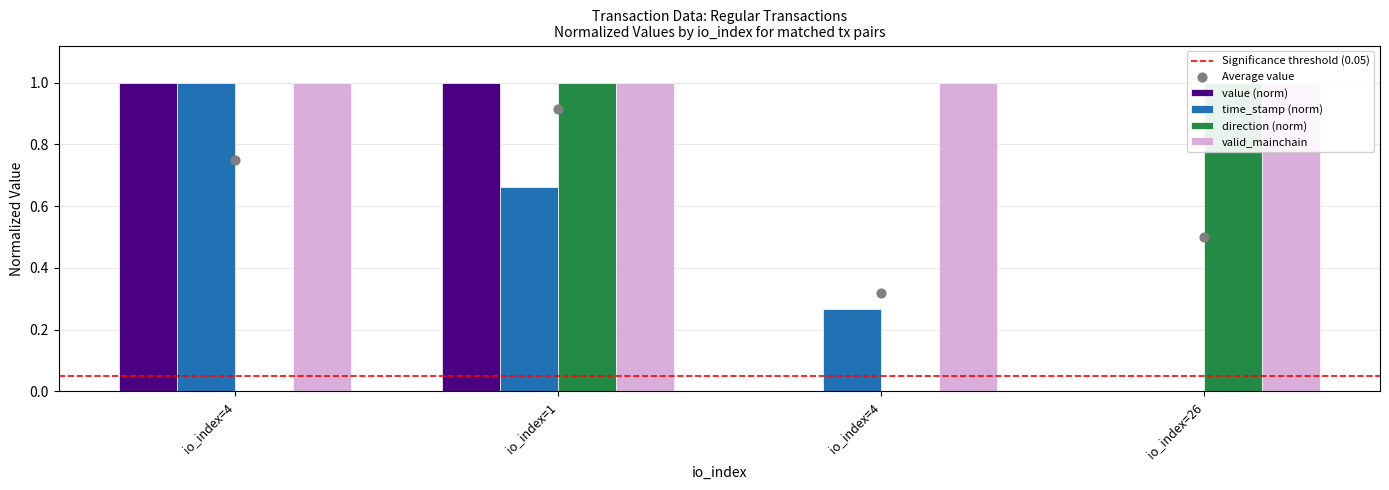

At which category is the sum across all series the highest?

io_index=1